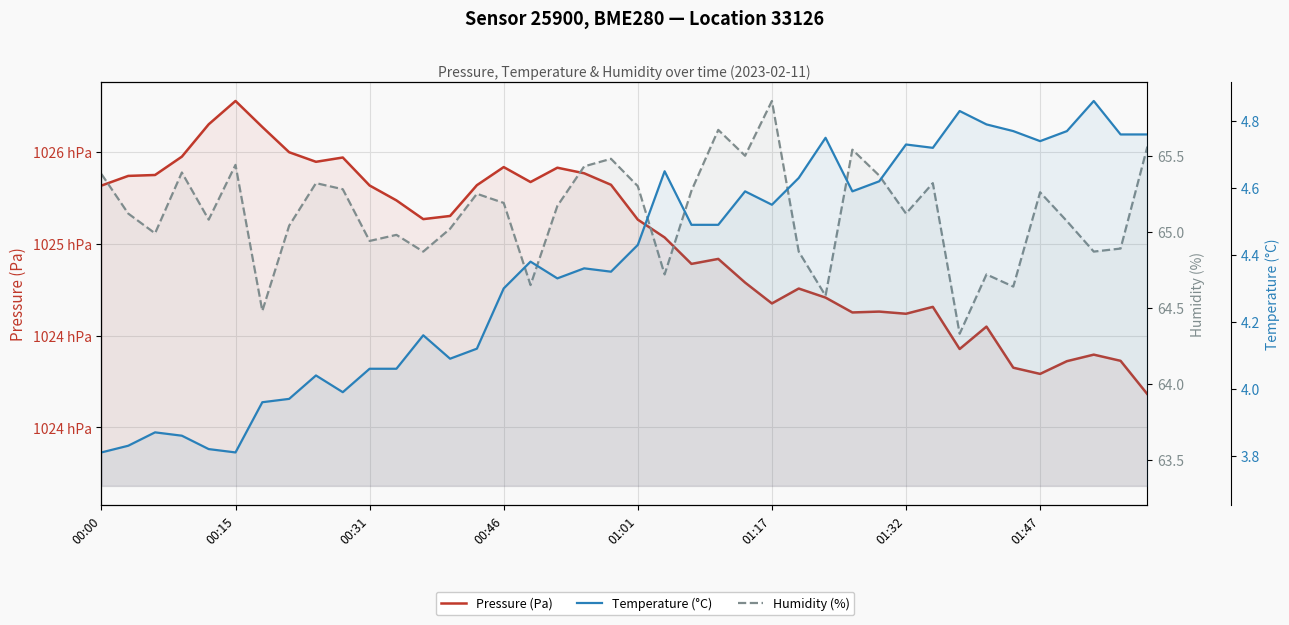

True or false: Humidity (%) and Temperature (°C) cross at least once.

False